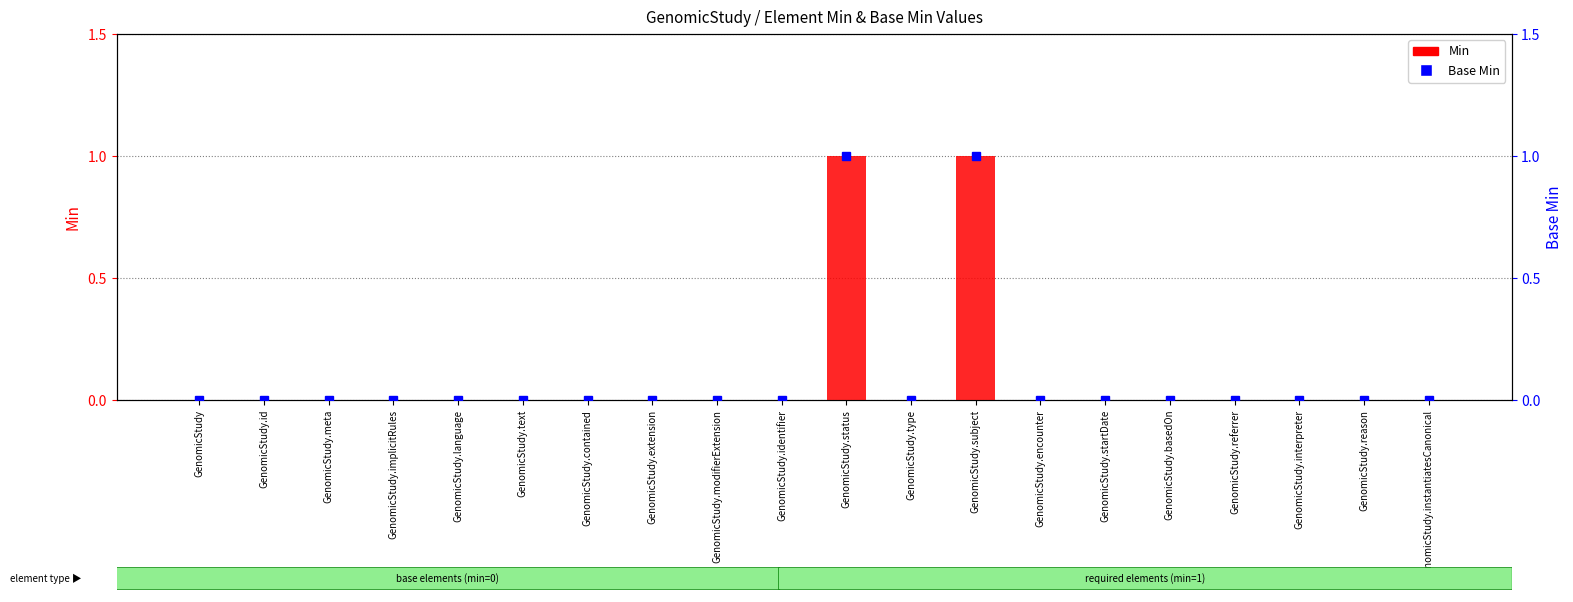

Which series has the widest spread of values?

Min